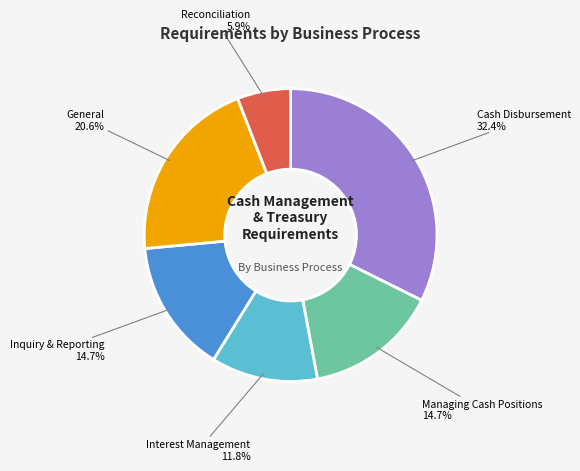

Count the number of slices in the pie.

6